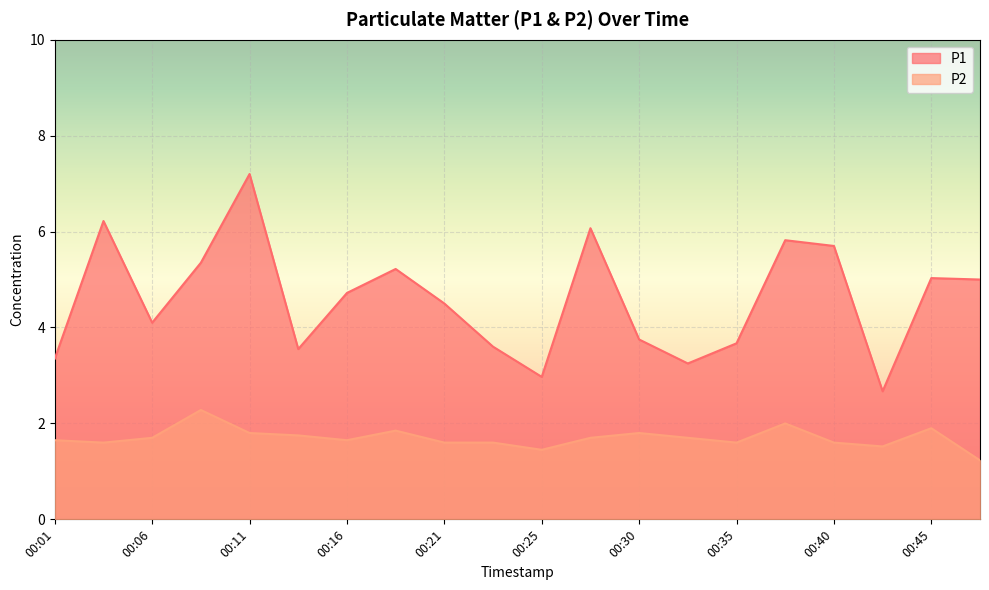

Reading left to right, transcribe all the data shown in this chart.

P1: 3.4	6.2	4.1	5.3	7.2	3.5	4.7	5.2	4.5	3.6	3.0	6.1	3.8	3.2	3.7	5.8	5.7	2.7	5.0	5.0
P2: 1.6	1.6	1.7	2.3	1.8	1.8	1.6	1.9	1.6	1.6	1.4	1.7	1.8	1.7	1.6	2.0	1.6	1.5	1.9	1.2